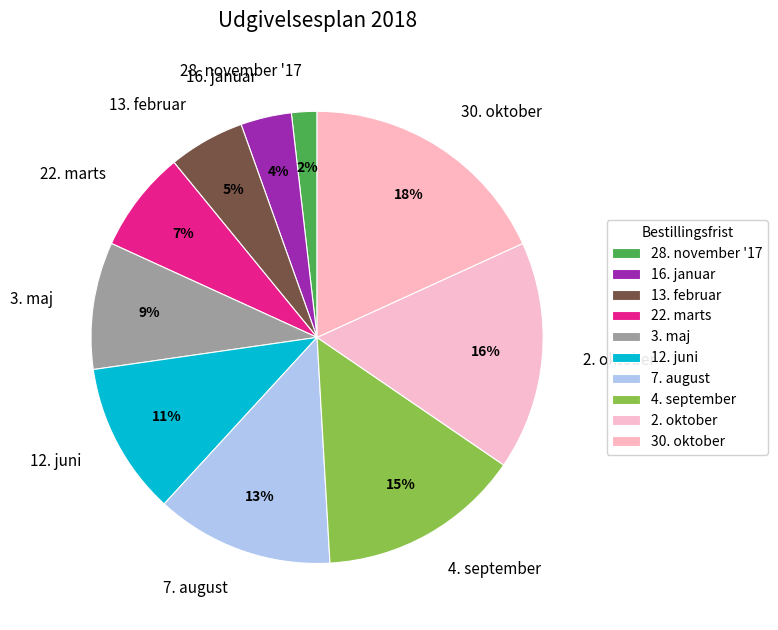

Is it true that 3. maj is 9% of the pie?

True